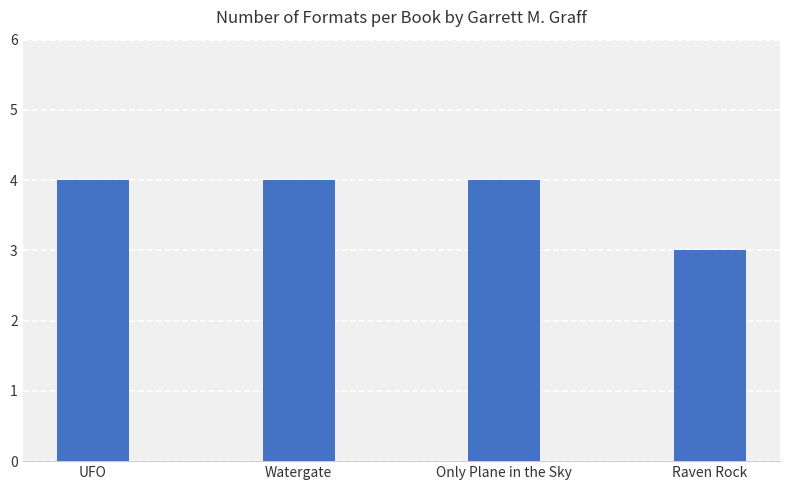

At which category does the chart reach its minimum across all series?

Raven Rock